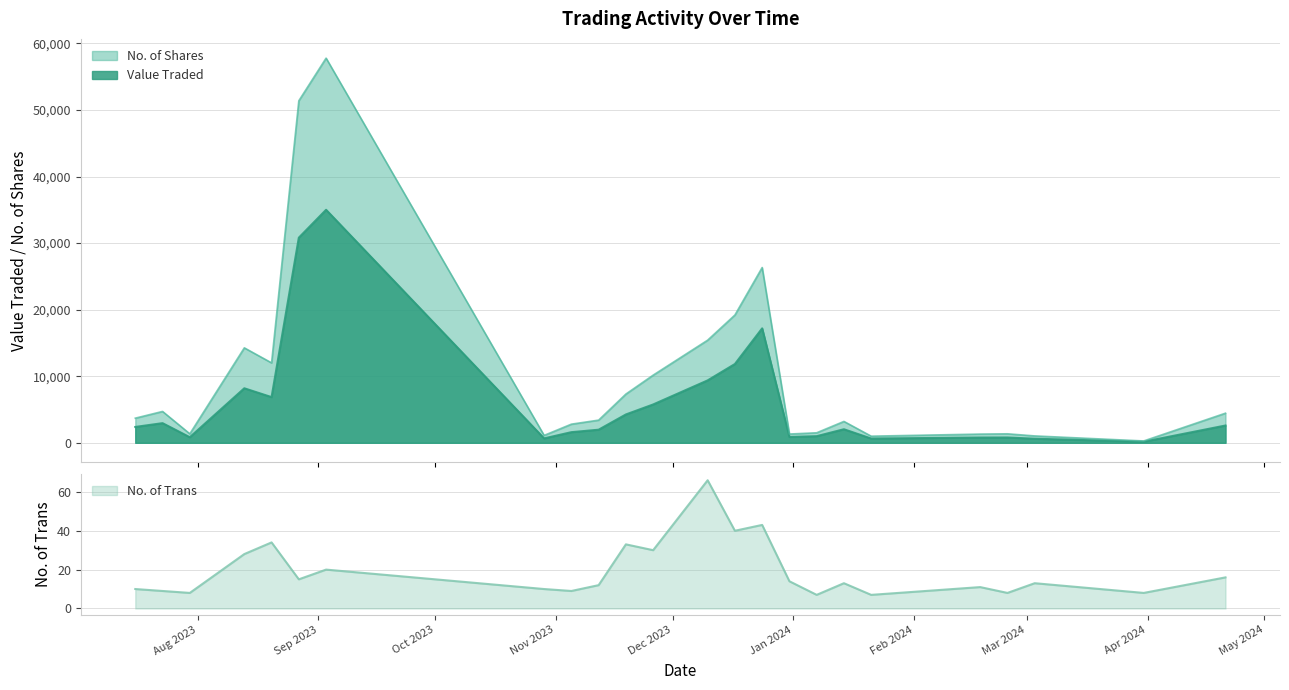

True or false: No. of Trans has a value of 9 at 14/01/2024.

False